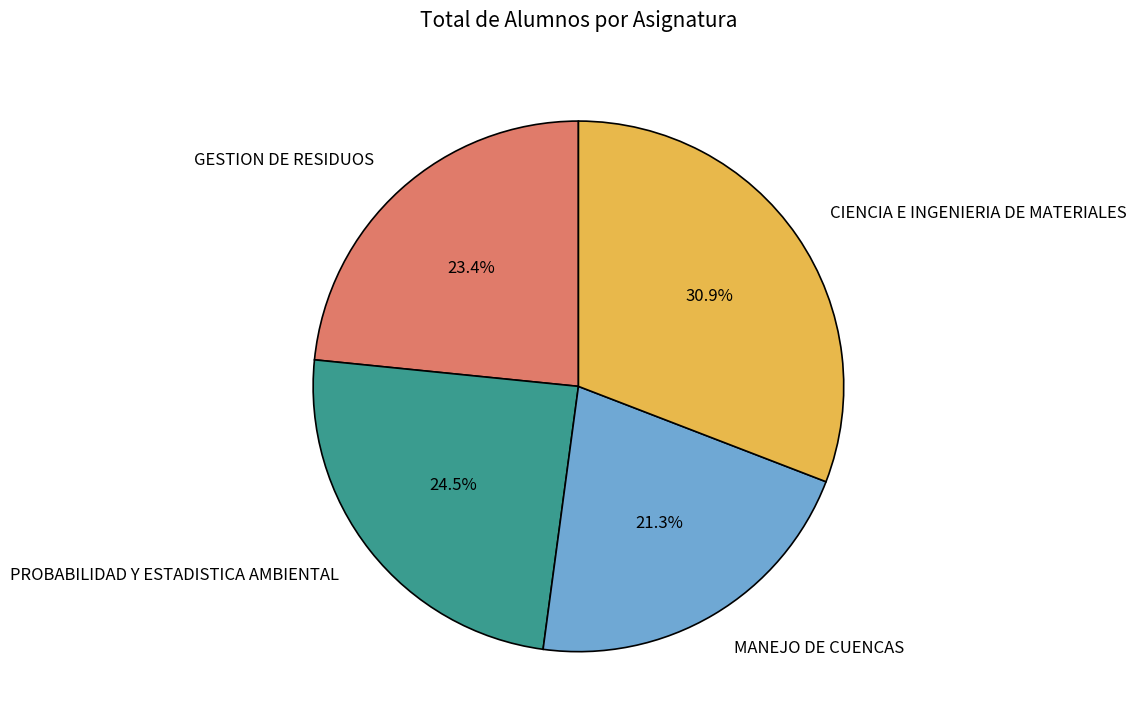

Which slice is the smallest?

MANEJO DE CUENCAS